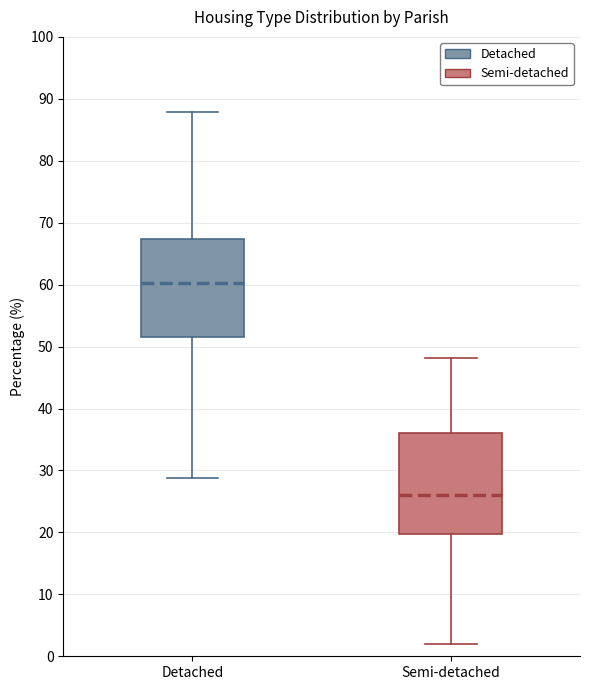

Reading left to right, transcribe this box plot: for each box, give where its median line is, the range the box spans, and where its two whiskers end, as read against the y-axis. The values are not printed on the chart, so give them approximately, as read against the axis.

Detached: median 60, box 52 to 67, whiskers 29 to 88
Semi-detached: median 26, box 20 to 36, whiskers 2 to 48